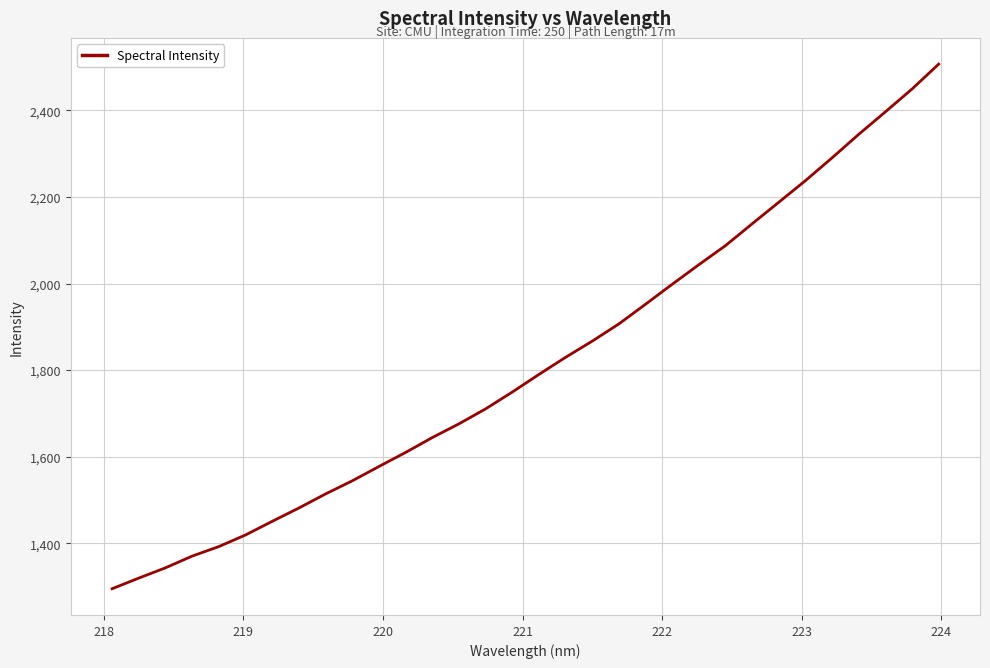

What is the sum of all values?

58127.8